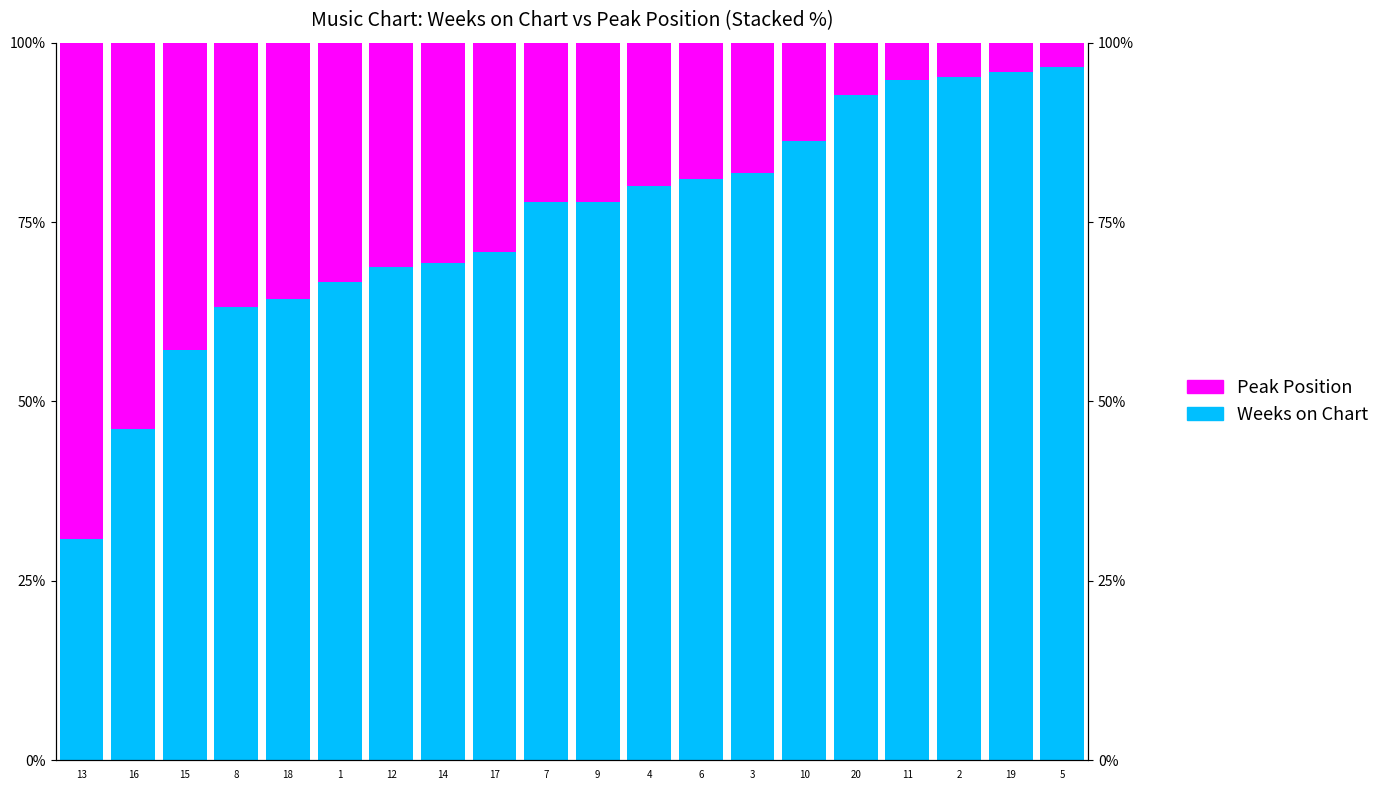

What position from the right is 20?

5